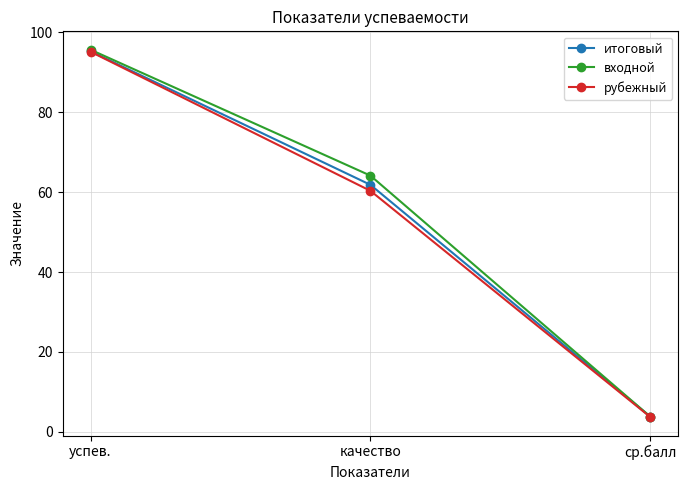

Is it true that входной equals 95.6 at успев.?

True